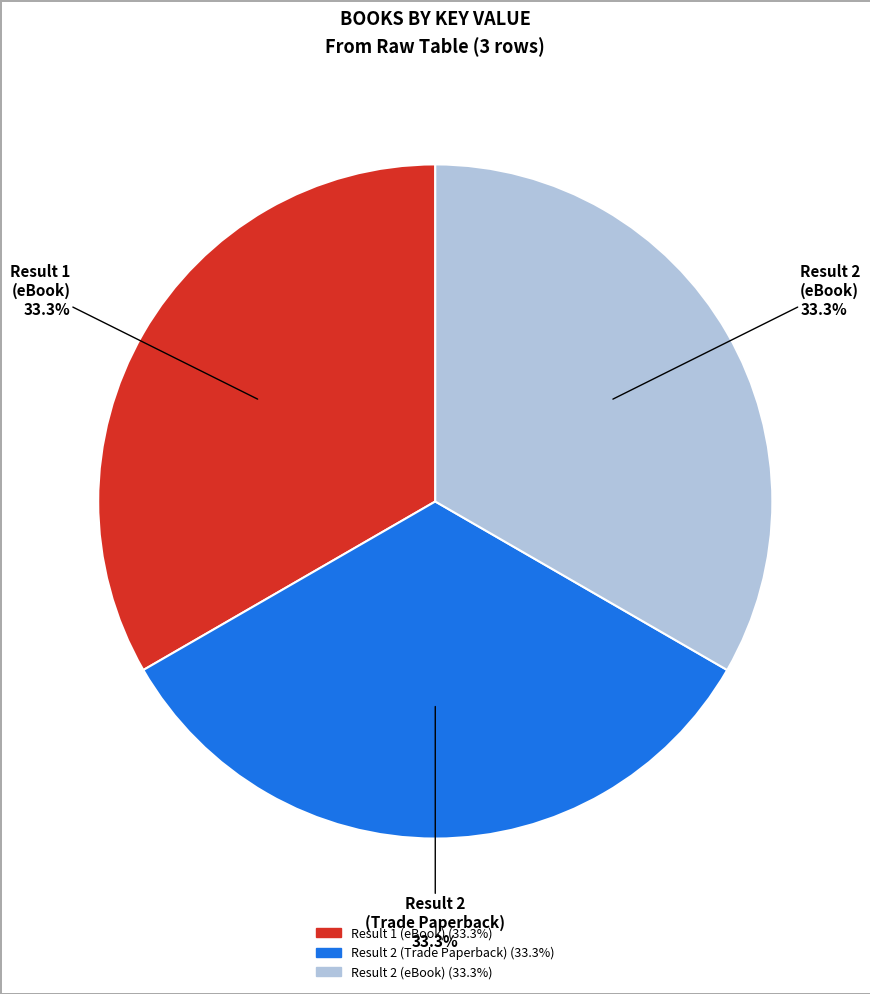

Is there any slice that represents more than half of the pie?

No